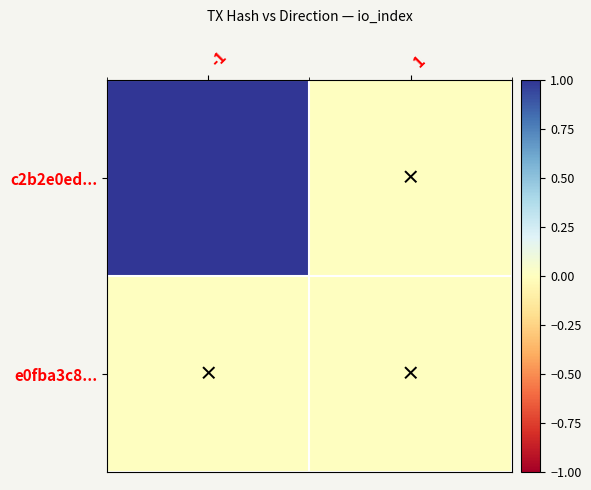

What is the spread (max minus min) of values at -1?

1